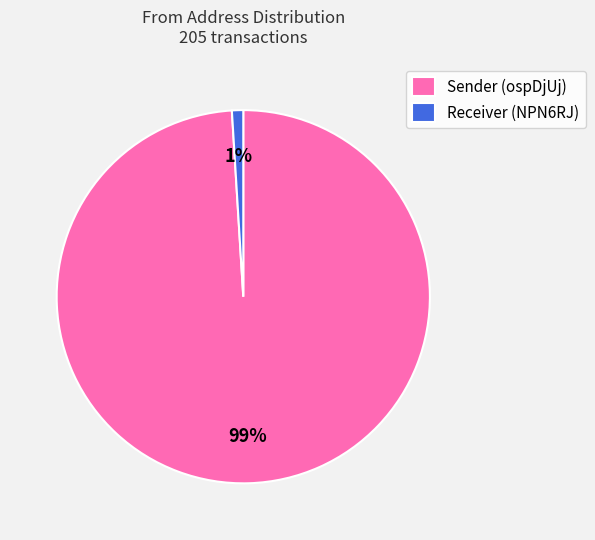

To the nearest percent, what is the average slice percentage?

50%